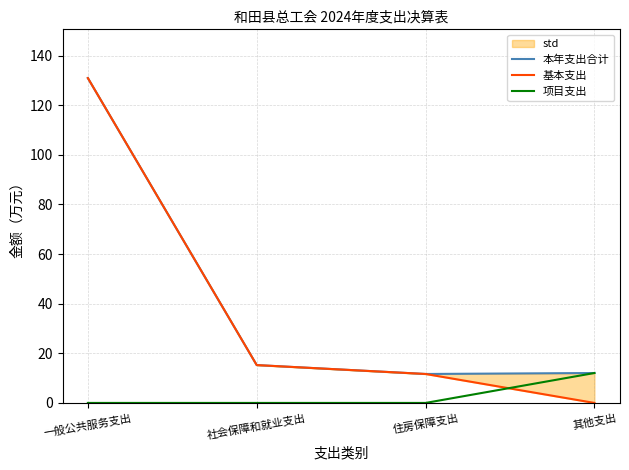

At which category is the sum across all series the highest?

一般公共服务支出